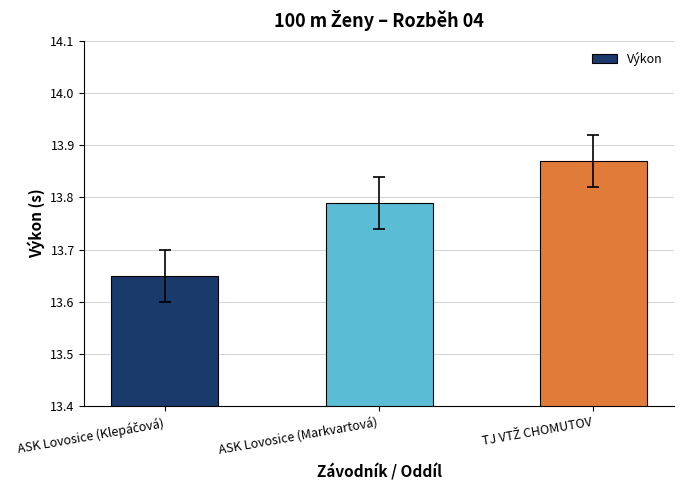

How many bars are there in total?

3